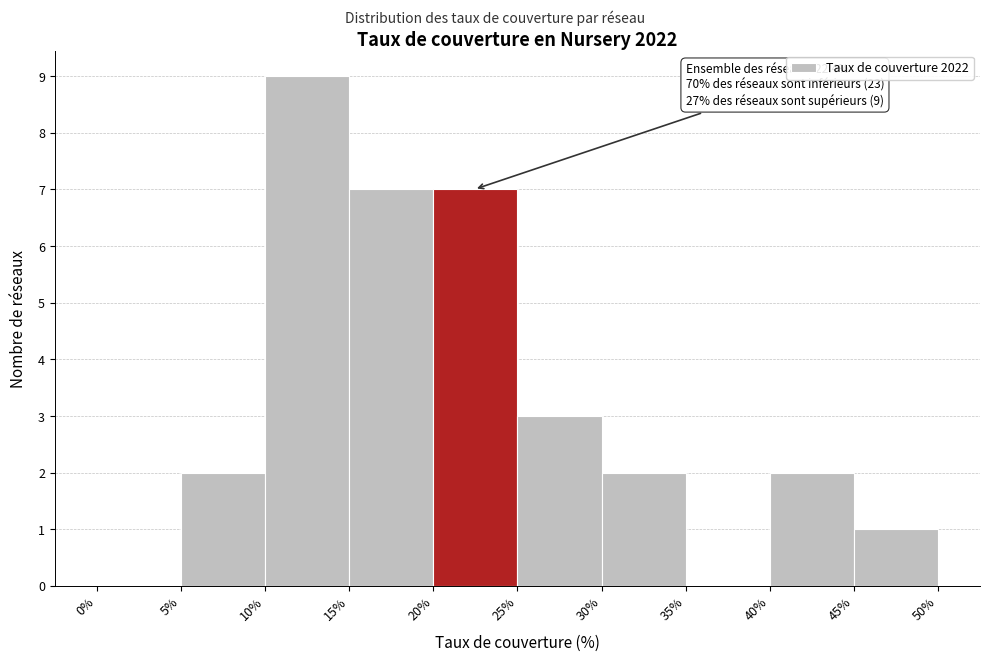

Which range on the x-axis has the tallest bar?

10% to 15%